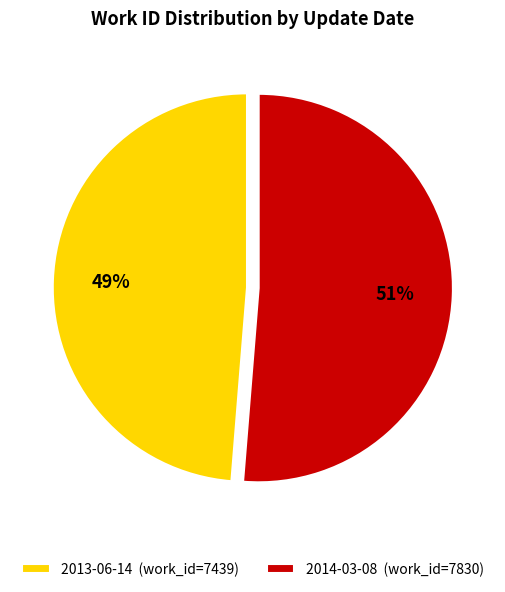

Between 2014-03-08 and 2013-06-14, which is larger?

2014-03-08